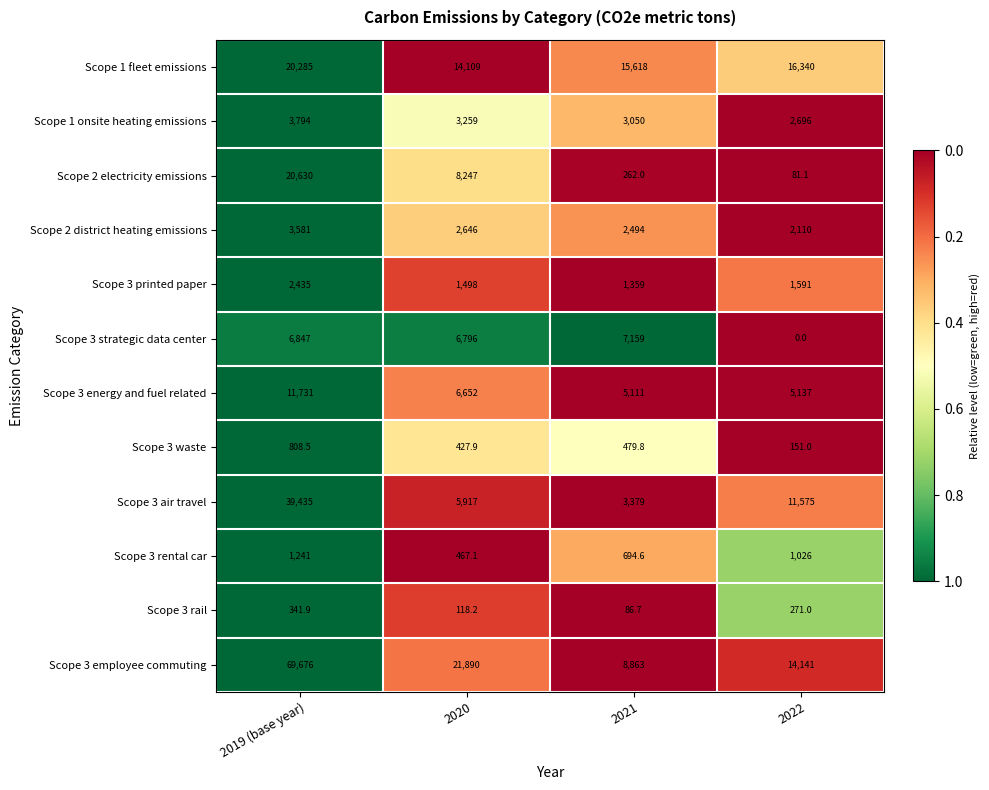

List the series in order of their peak value, lowest first.

Scope 3 rail, Scope 3 waste, Scope 3 rental car, Scope 3 printed paper, Scope 2 district heating emissions, Scope 1 onsite heating emissions, Scope 3 strategic data center, Scope 3 energy and fuel related, Scope 1 fleet emissions, Scope 2 electricity emissions, Scope 3 air travel, Scope 3 employee commuting